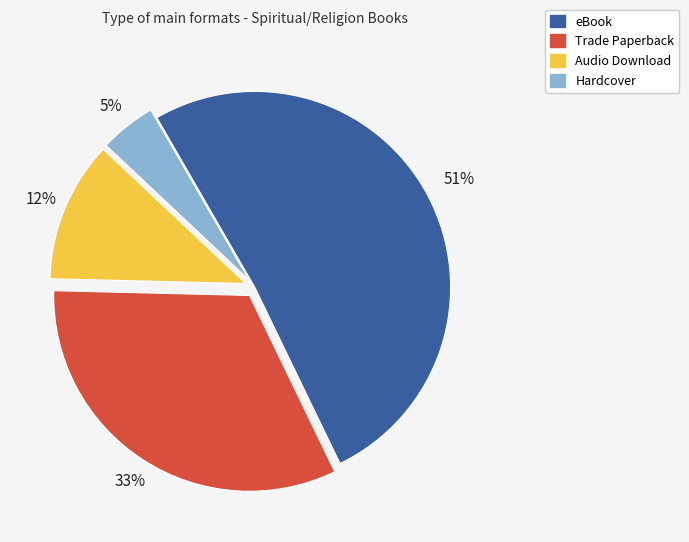

True or false: Audio Download accounts for 21% of the total.

False